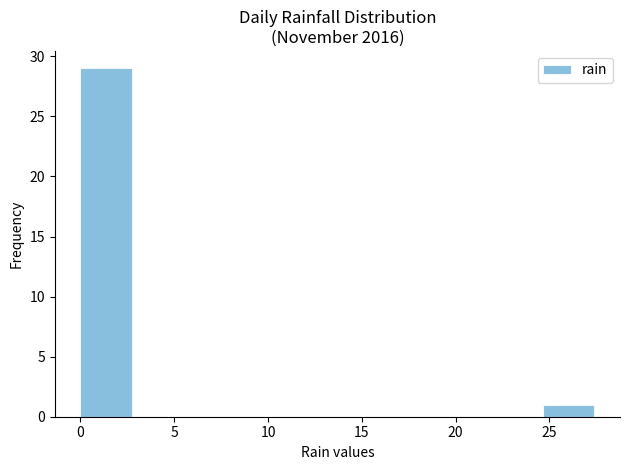

Reading left to right, transcribe this chart: for each bar, give the range it covers on the x-axis and its height. Neither the bar edges nor the heights are printed on the chart, so give them approximately, as read against the axes.

0.0 to 2.5: 29
2.5 to 5.5: 0
5.5 to 8.0: 0
8.0 to 11.0: 0
11.0 to 13.5: 0
13.5 to 16.5: 0
16.5 to 19.0: 0
19.0 to 22.0: 0
22.0 to 24.5: 0
24.5 to 27.5: 1